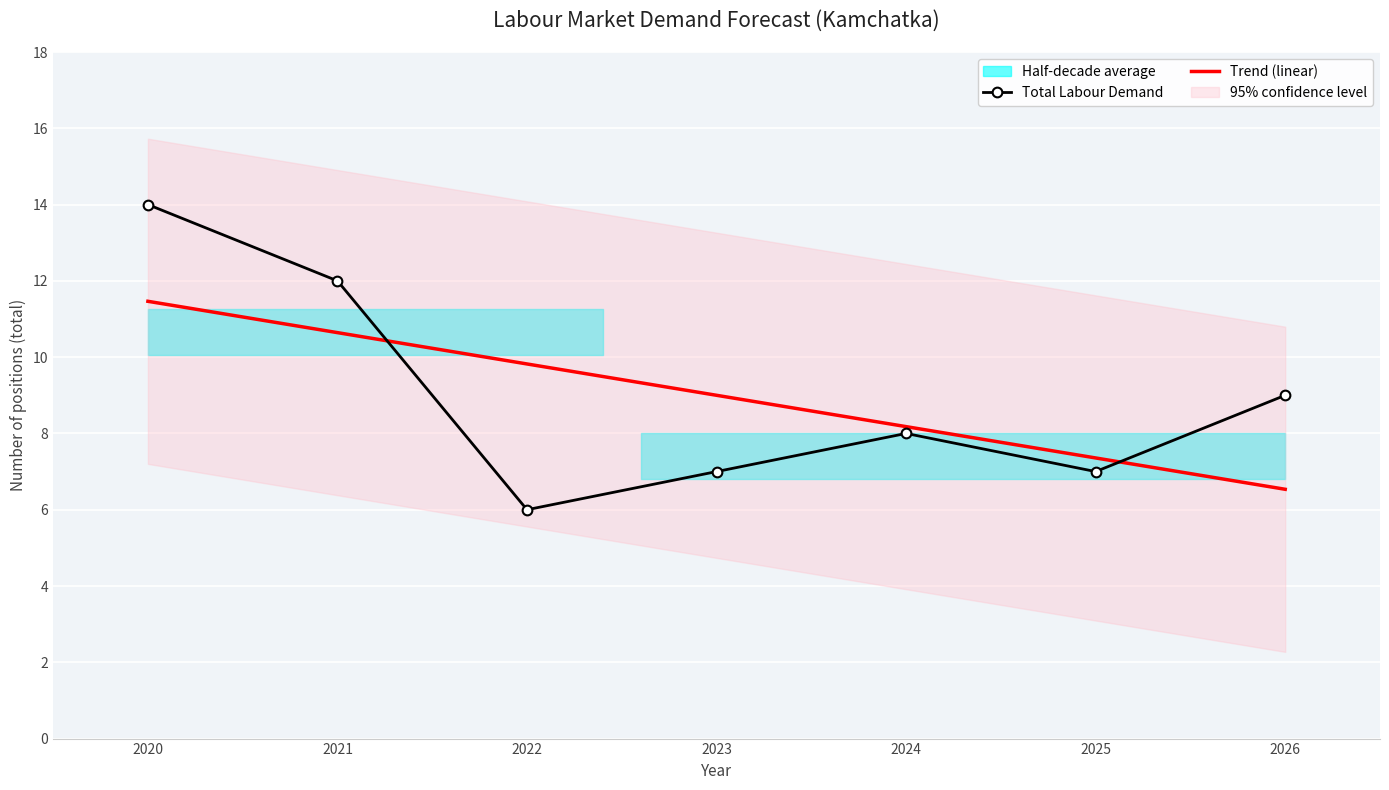

True or false: Total Labour Demand has a value of 3.8 at 2025.

False